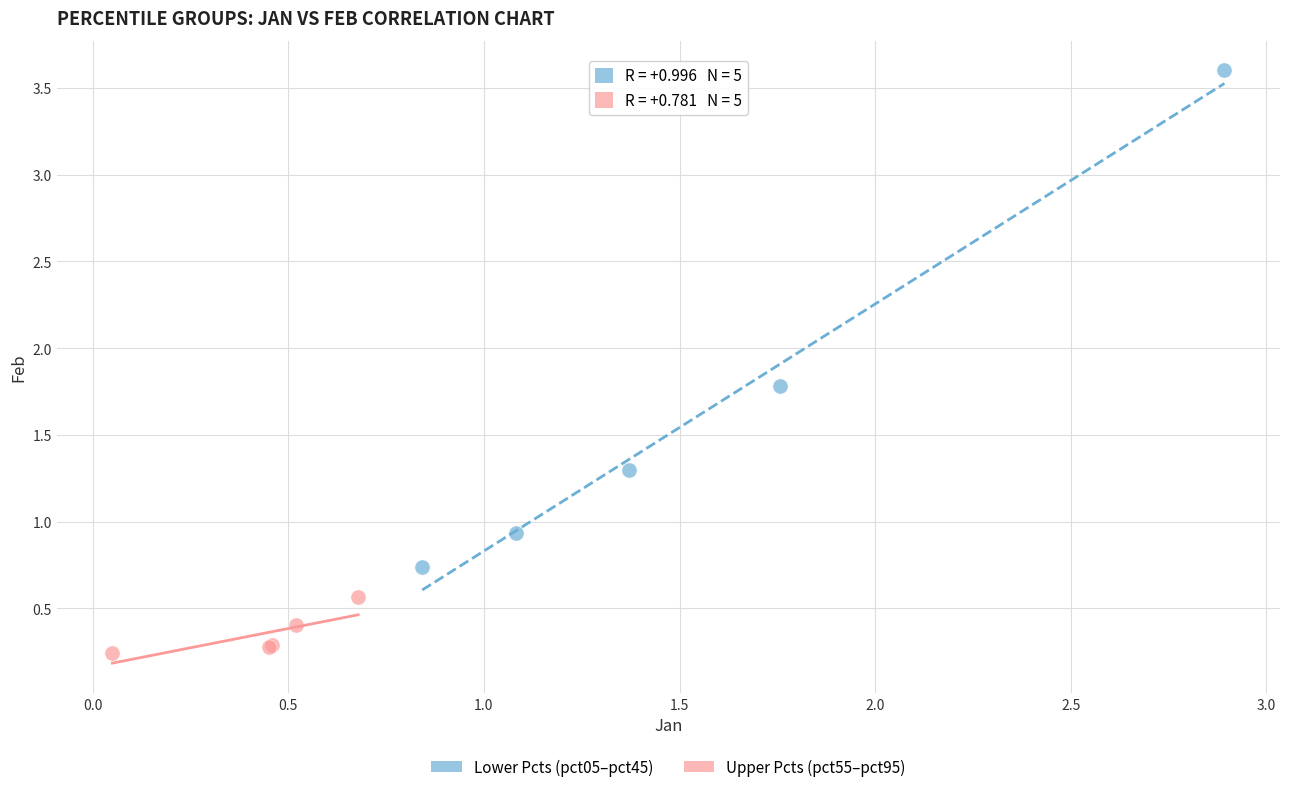

Which series reaches the maximum Y coordinate?

Lower Pcts (pct05–pct45)